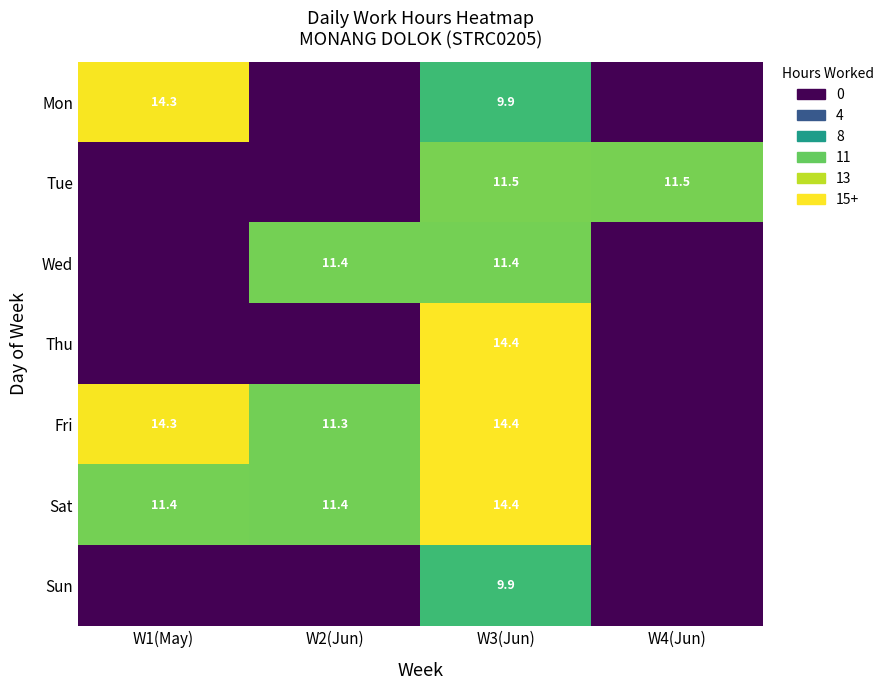

What is the difference between the highest and lowest values at W3(Jun)?

4.5